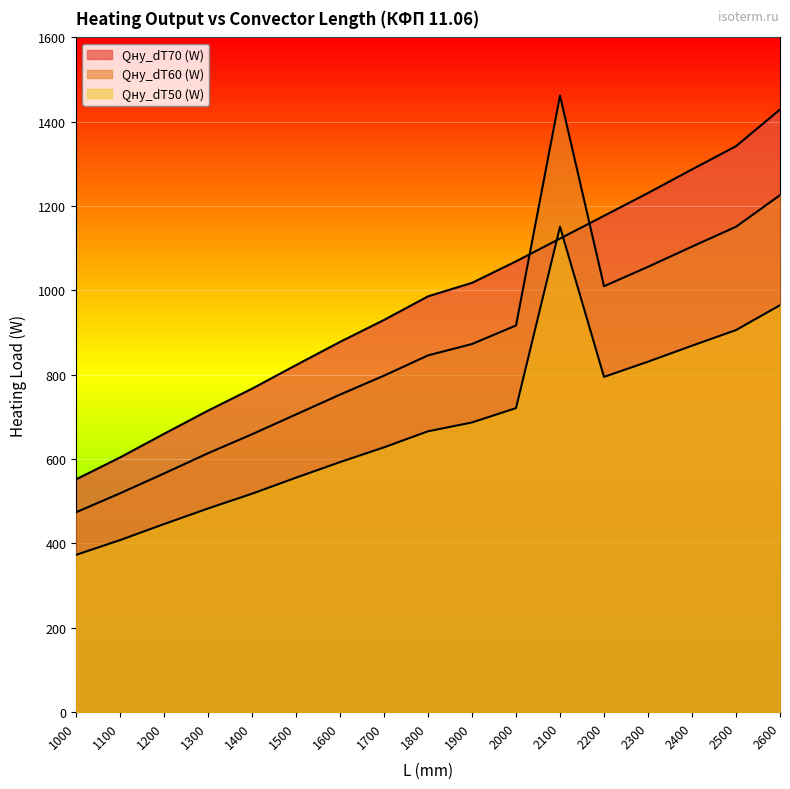

At which category is the sum across all series the highest?

2100